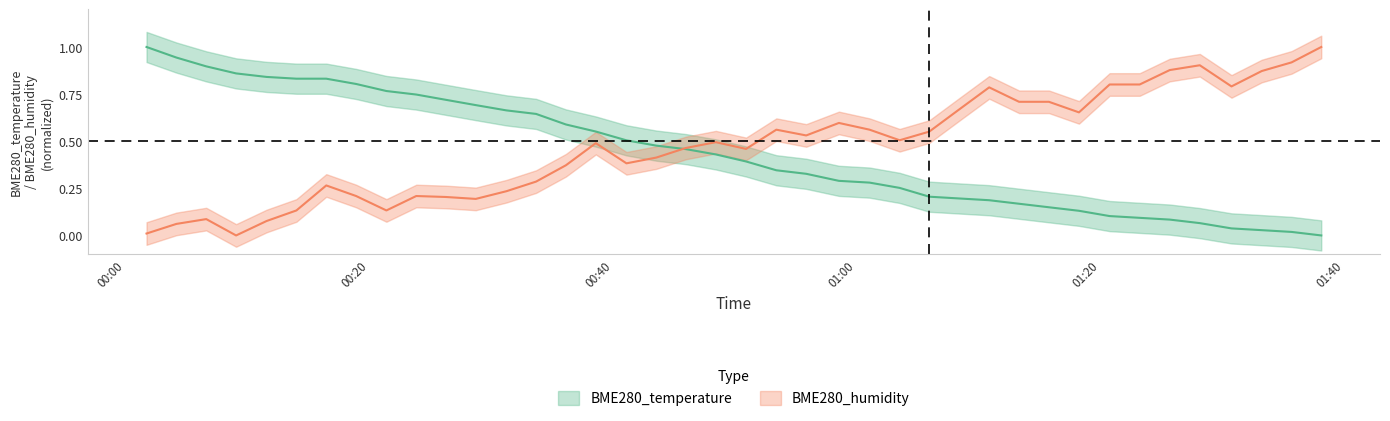

Is the value of BME280_temperature at 2022/04/29 01:01:02 greater than the value of BME280_humidity at 2022/04/29 01:08:23?

No